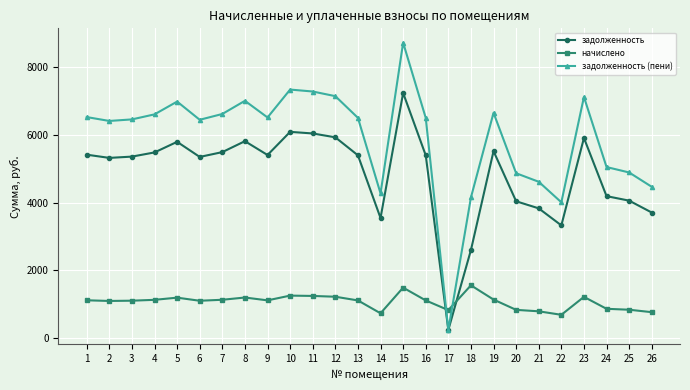

How many data points in задолженность (пени) are above 6504?

14